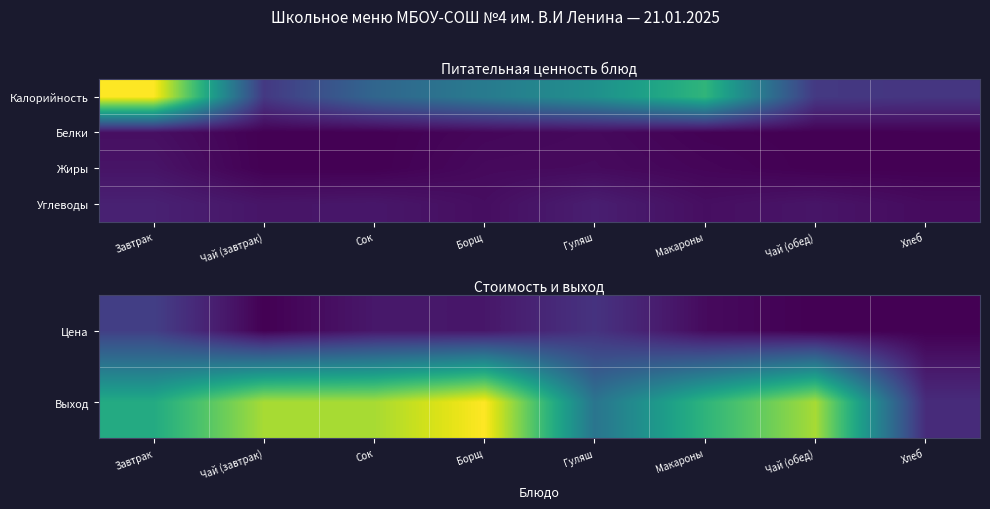

List the labels in order of Углеводы value, largest first.

Завтрак, Гуляш, Сок, Чай (завтрак), Чай (обед), Макароны, Борщ, Хлеб